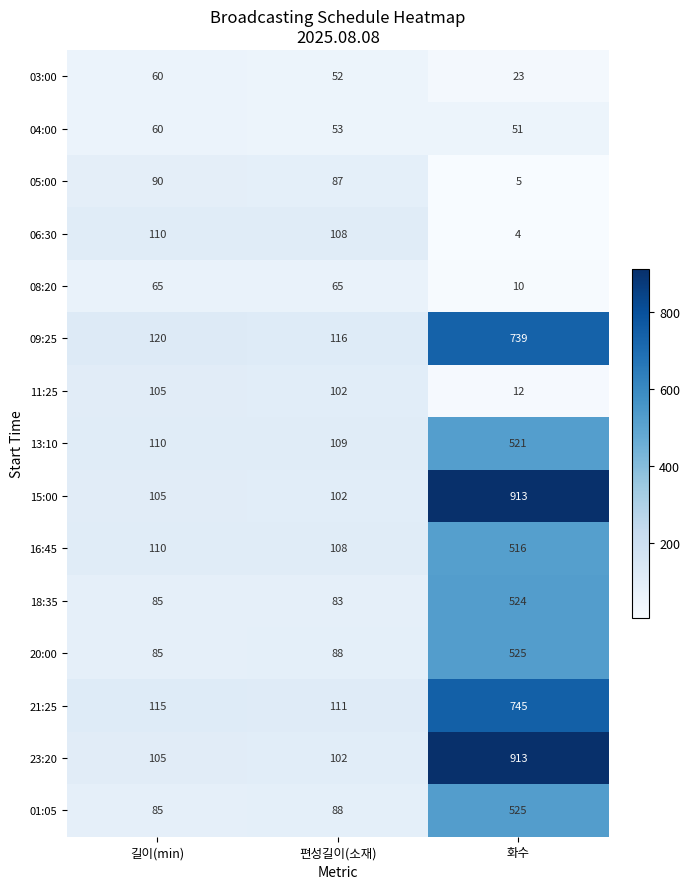

Rank the categories by 21:25 value from highest to lowest.

화수, 길이(min), 편성길이(소재)